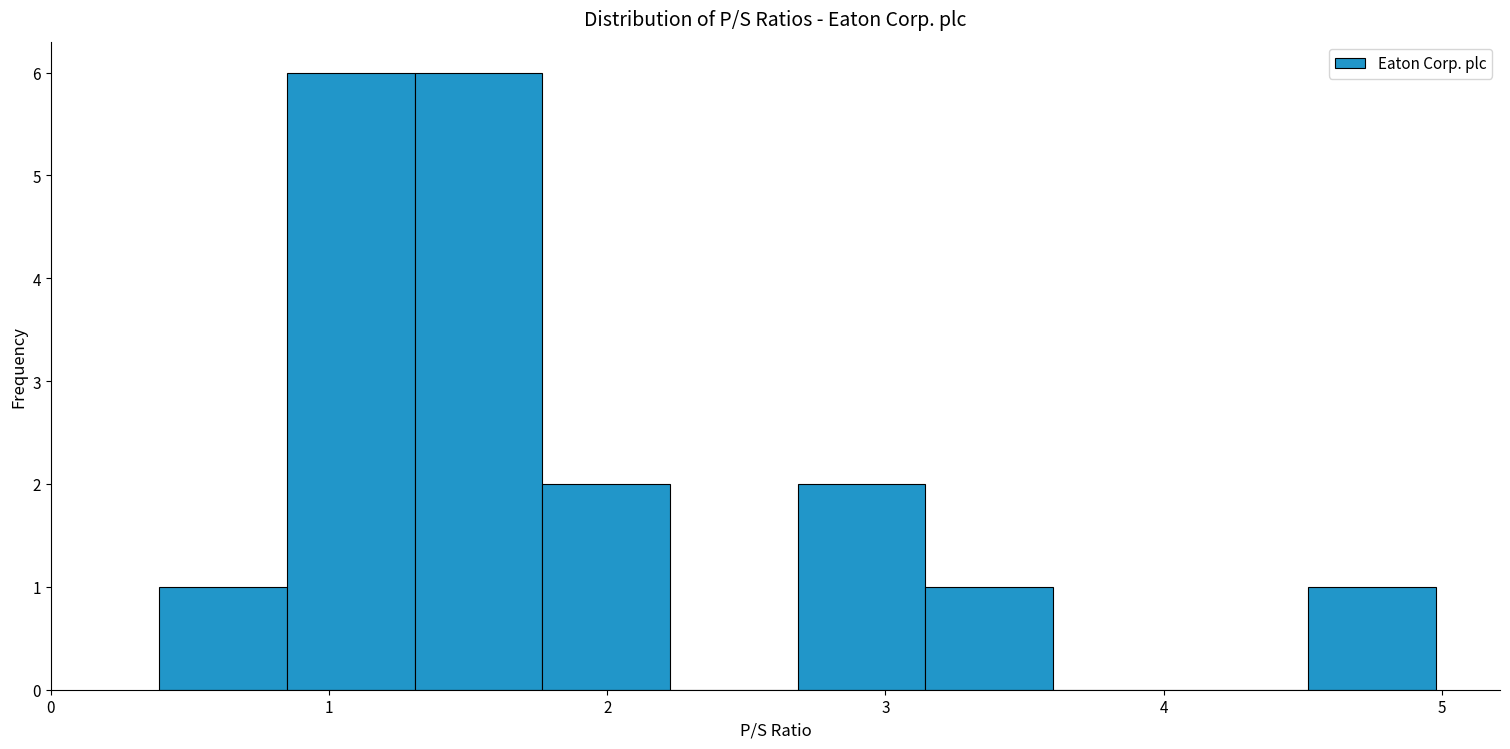

How tall is the bar that spans 2.7 to 3.1 on the x-axis? Neither the bar edges nor the heights are printed on the chart, so give them approximately, as read against the axes.

2